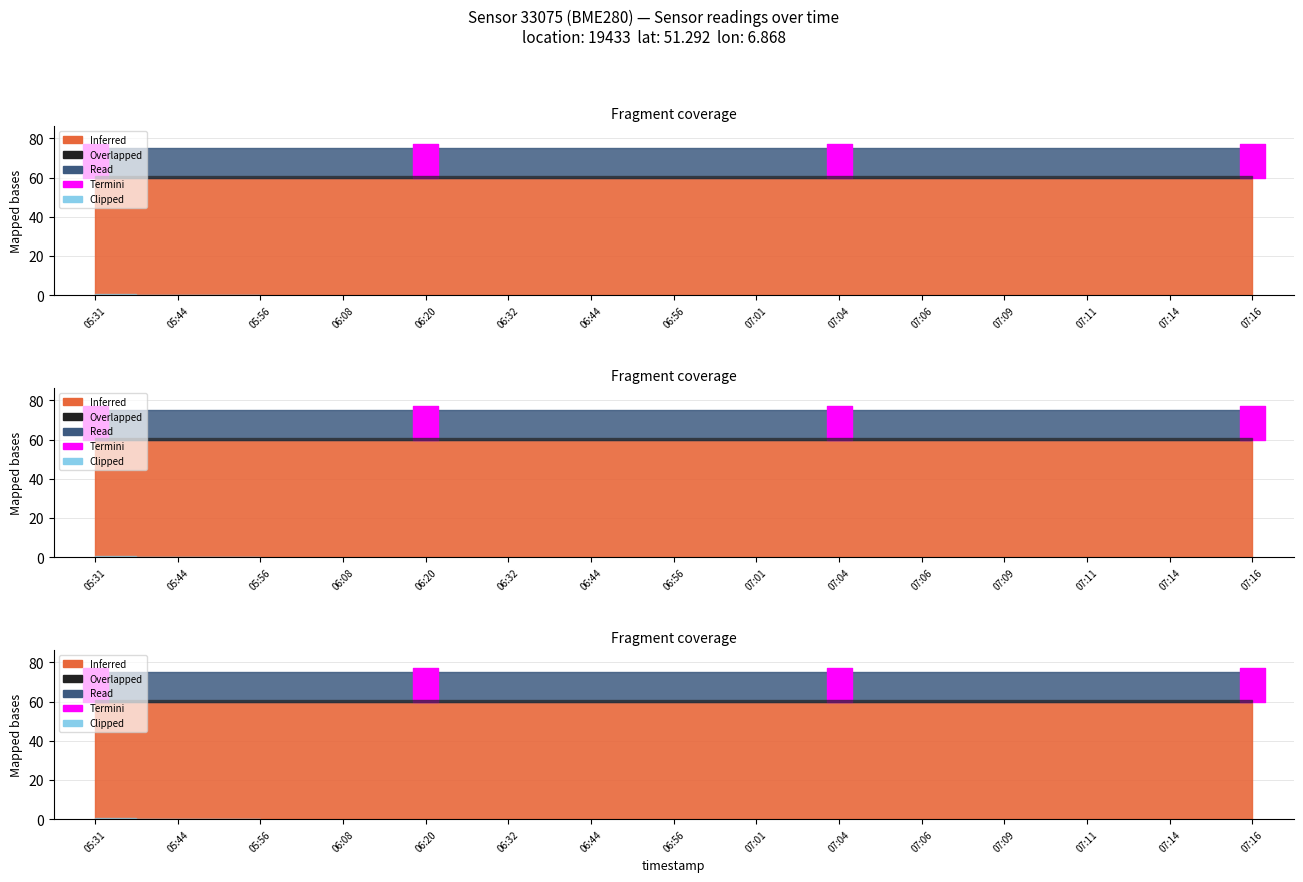

What is the label of the 8th point from the right?

06:56